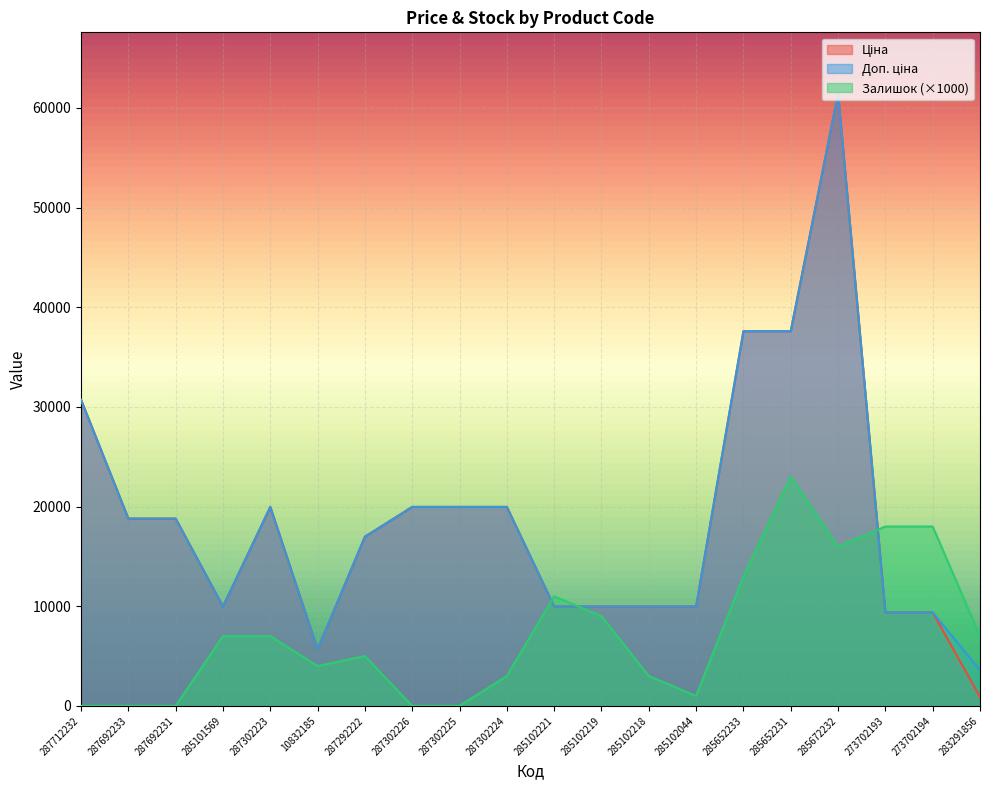

In Ціна, how many points are lower than both neighbors (excluding endpoints)?

2